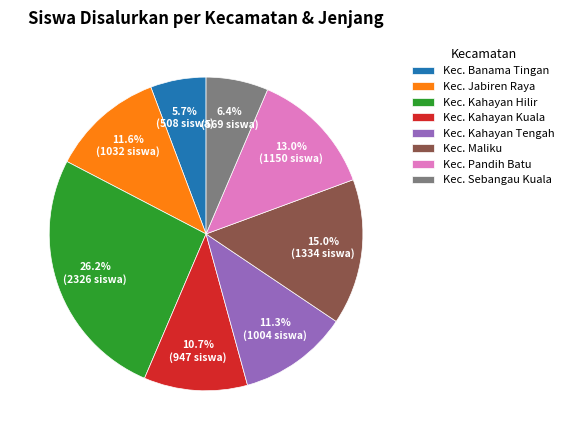

Does any single category account for the majority?

No